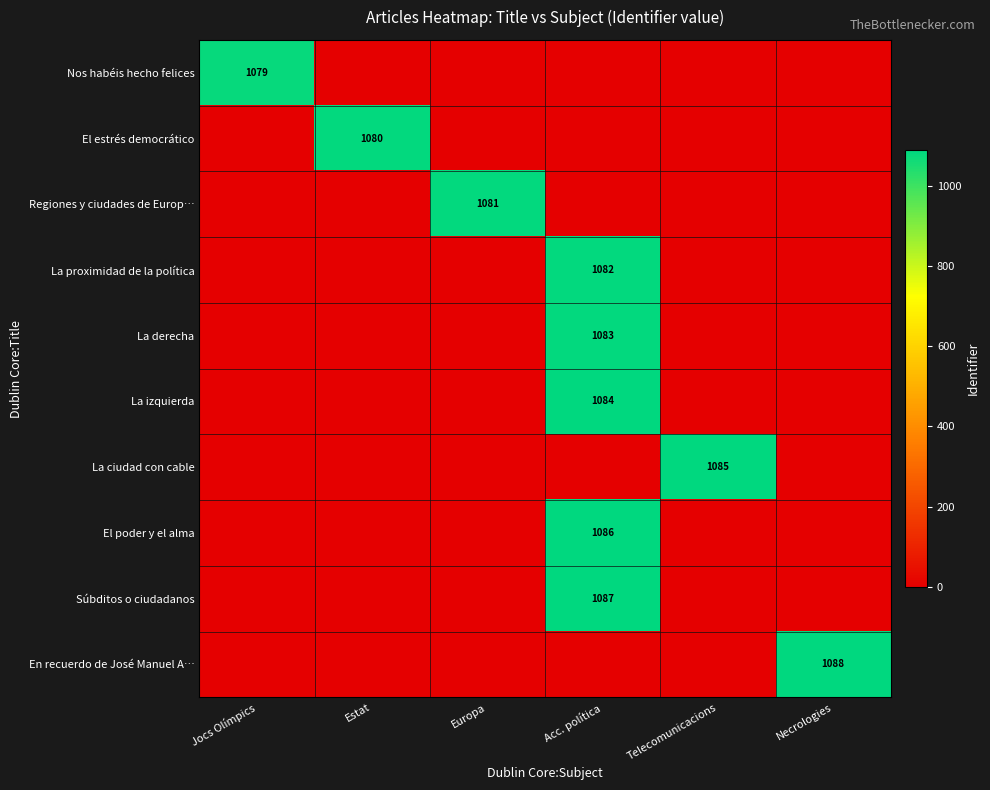

The Regiones y ciudades de Europ… series shows 1081 at Europa. True or false?

True